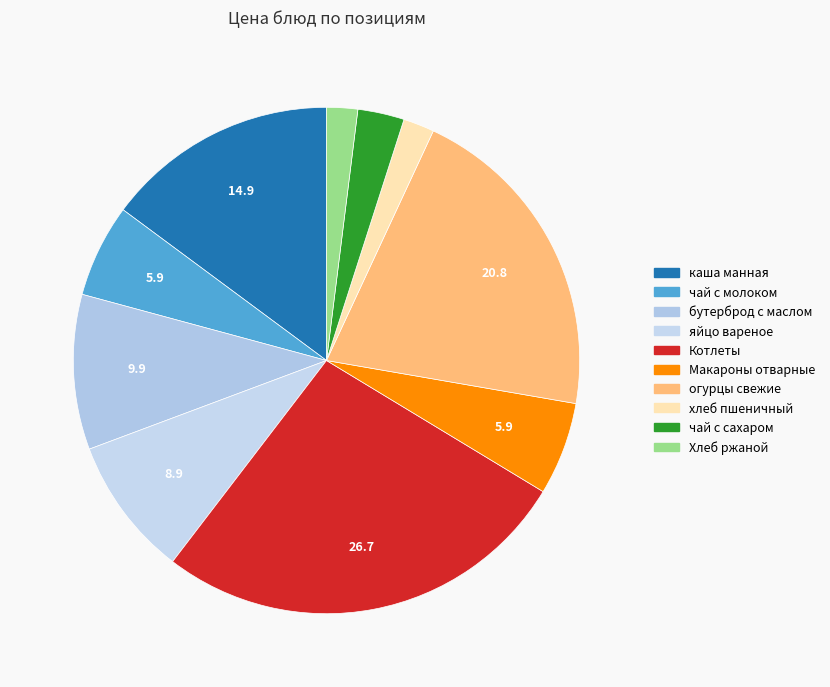

Combined, do Хлеб ржаной and Макароны отварные account for over 50%?

No